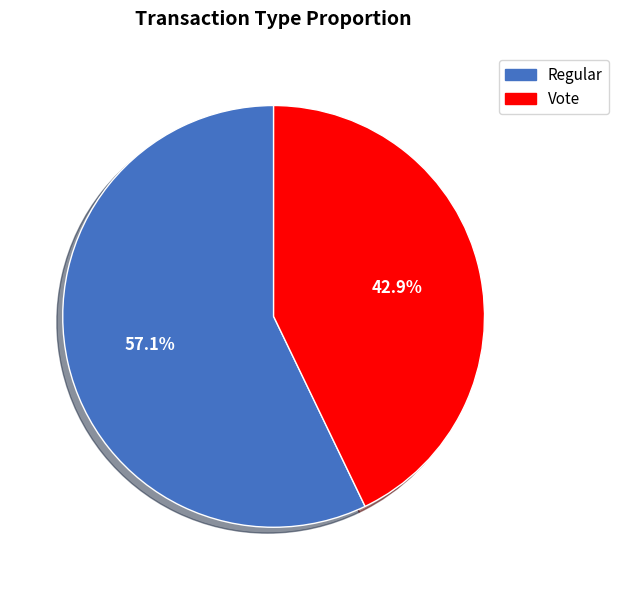

Is it true that Regular is 70% of the pie?

False